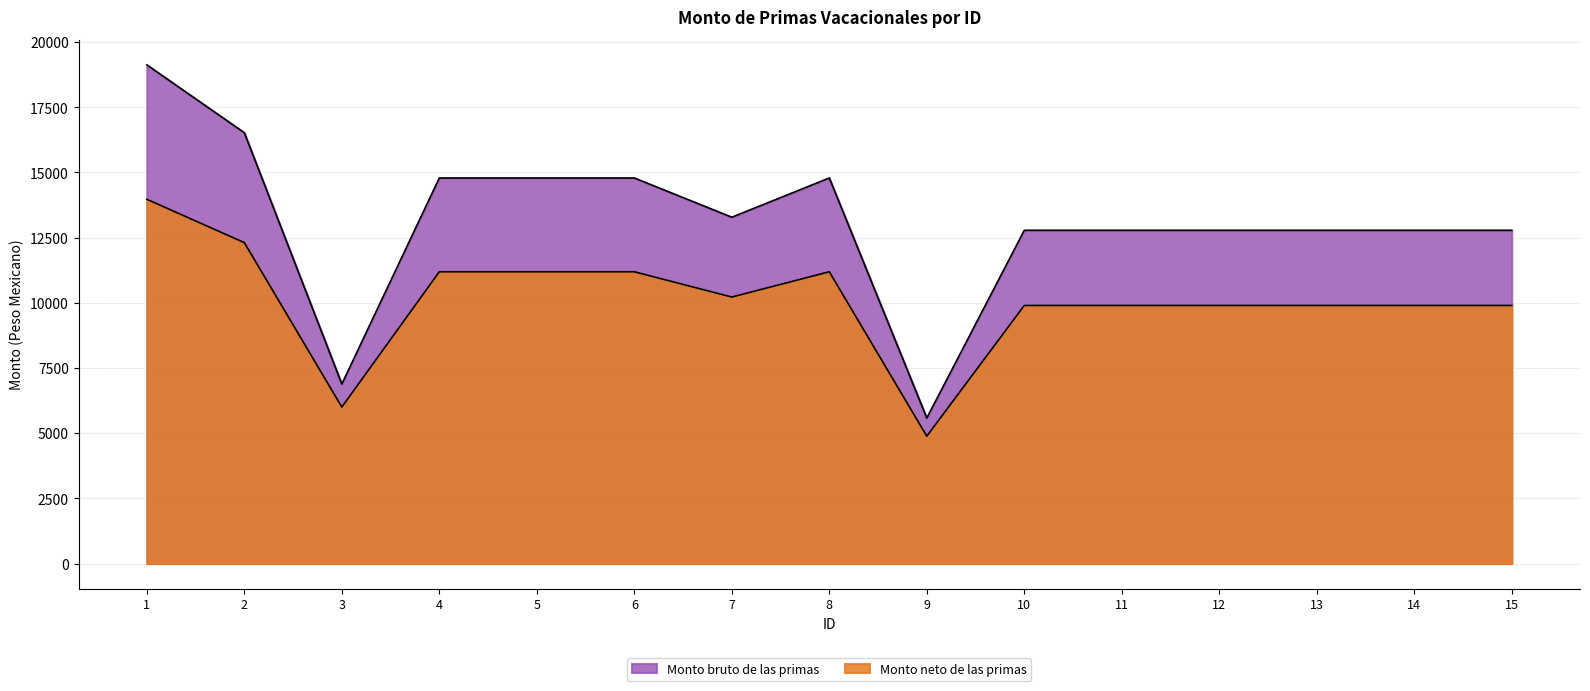

List the labels in order of Monto bruto de las primas value, largest first.

1, 2, 4, 5, 6, 8, 7, 10, 11, 12, 13, 14, 15, 3, 9